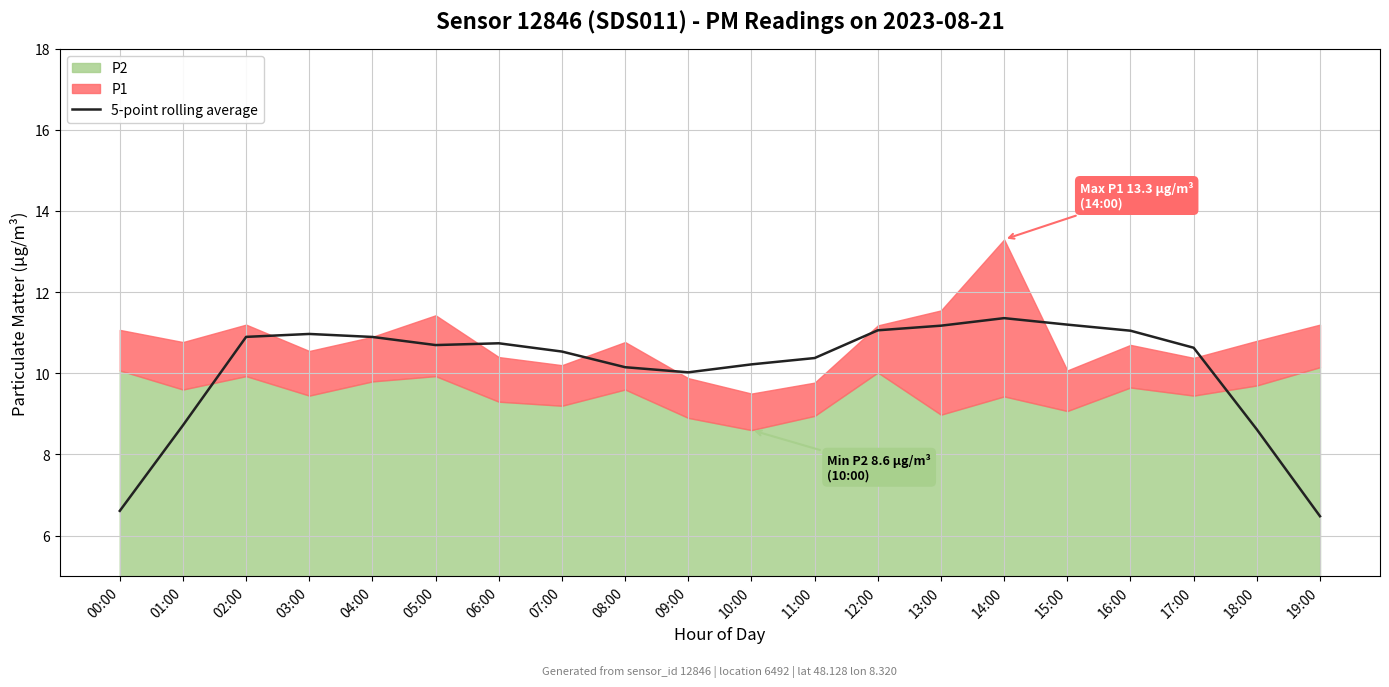

How many lines are shown in the chart?

1